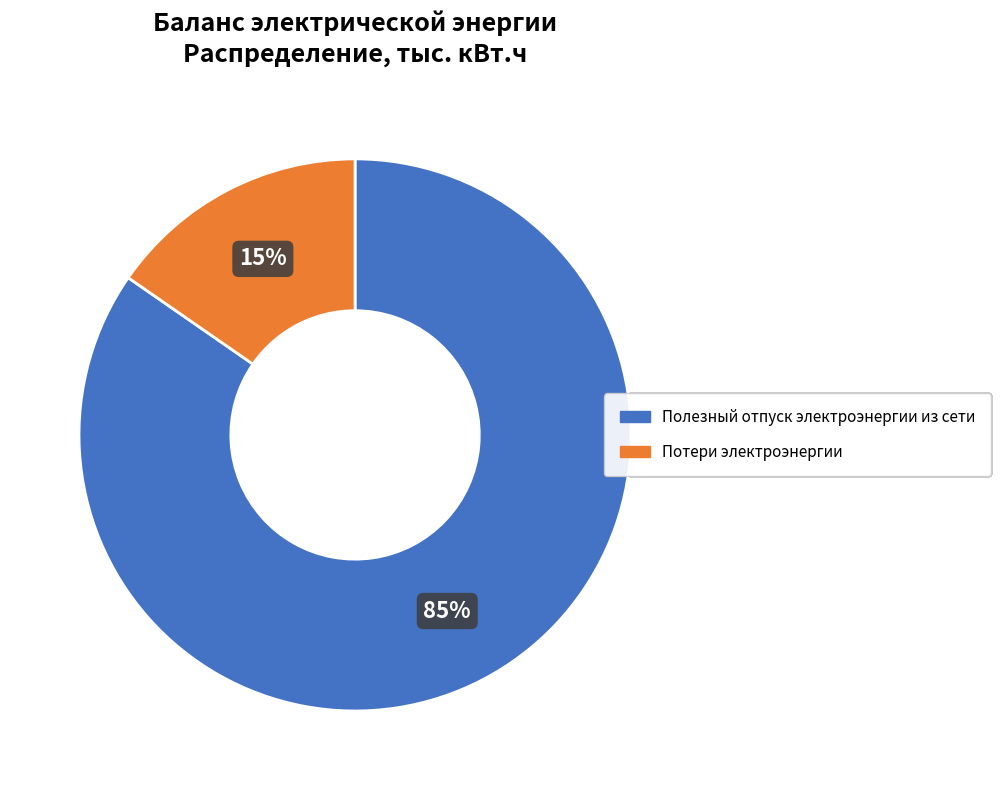

Does any single category account for the majority?

Yes